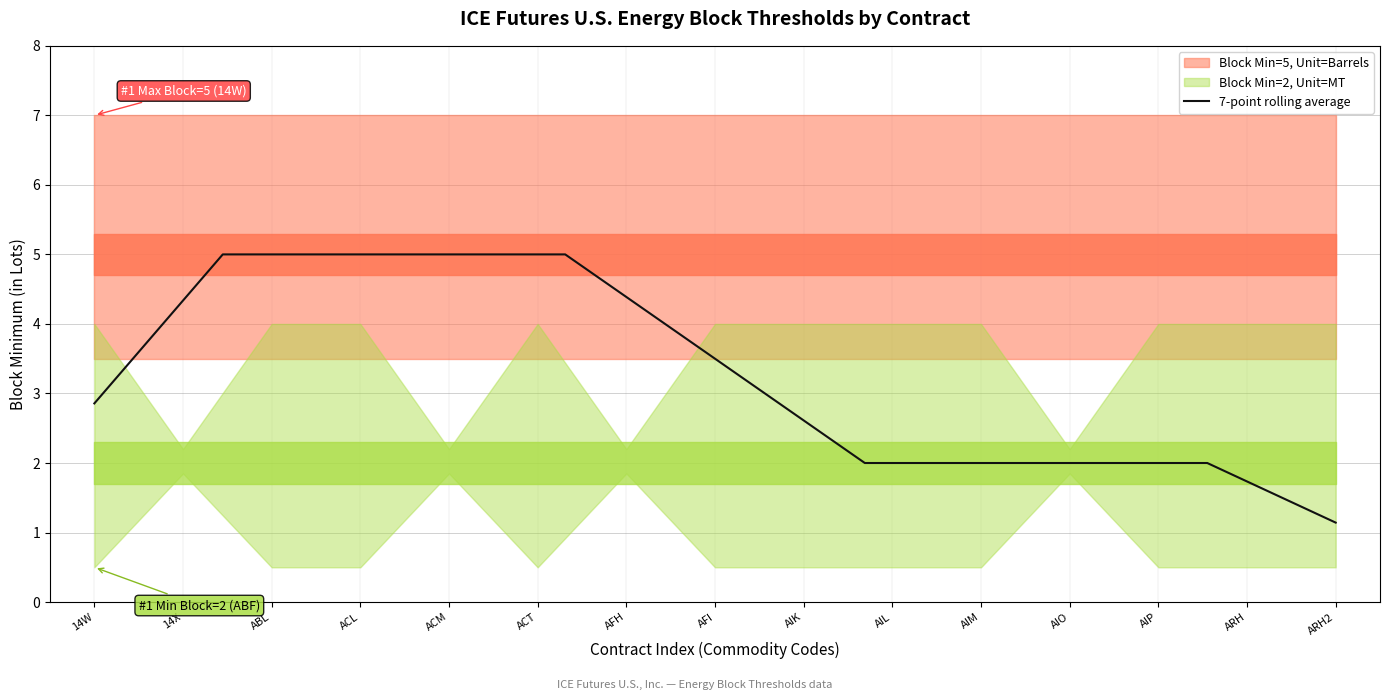

What is the lowest value of the 7-point rolling average series?

1.1